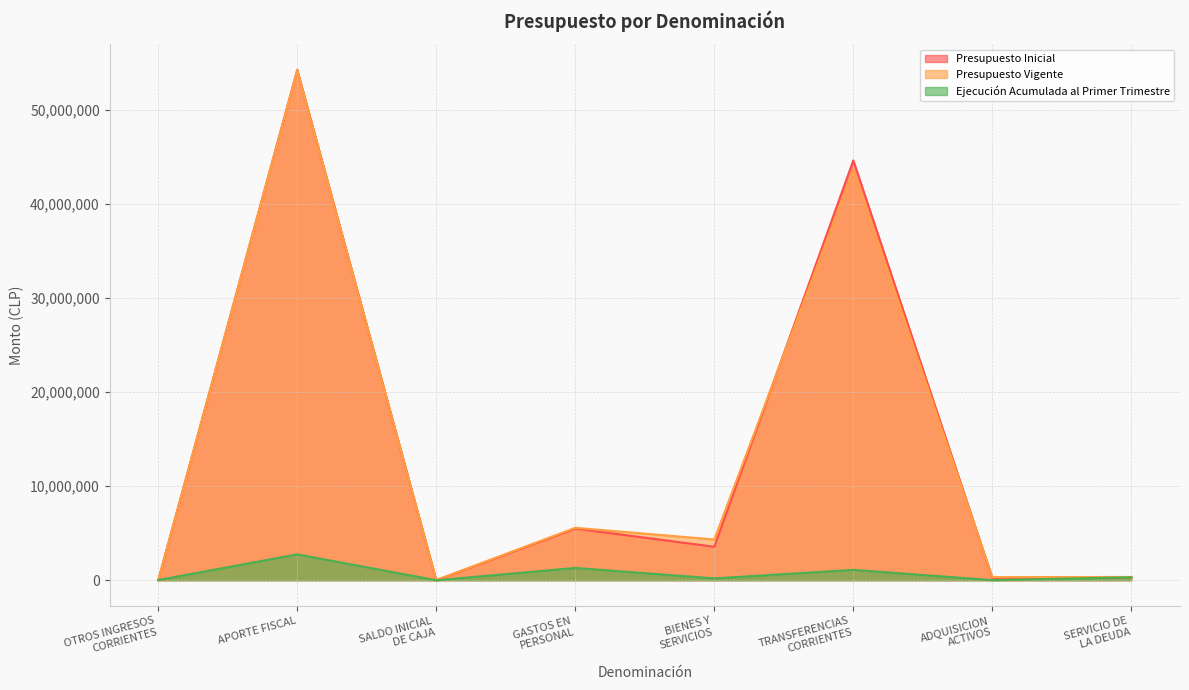

Is it true that Presupuesto Vigente equals 43628200 at TRANSFERENCIAS
CORRIENTES?

True